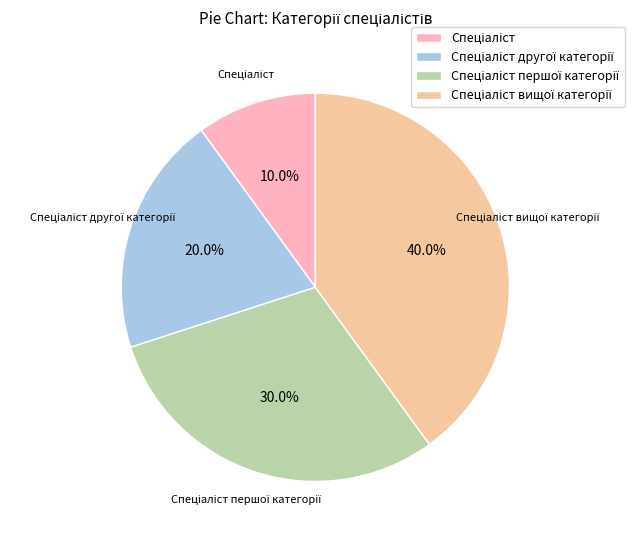

Is there any slice that represents more than half of the pie?

No